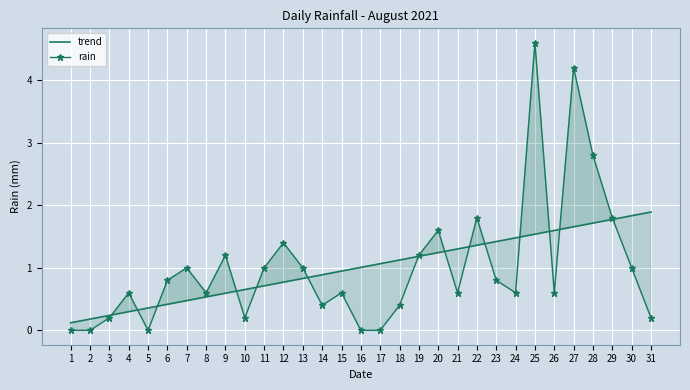

Which label corresponds to the largest value in the chart?

25